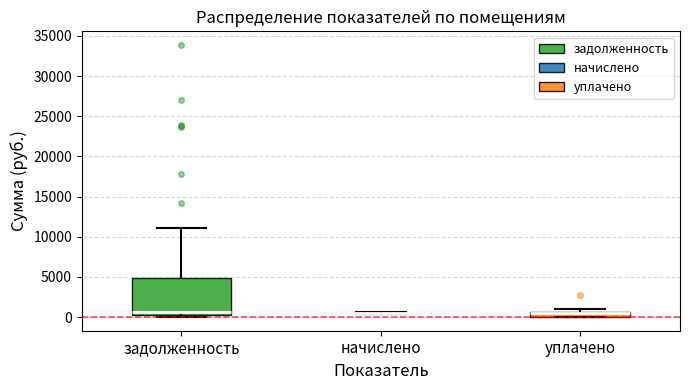

Where is the lower edge of the box for задолженность on the y-axis? The values are not printed on the chart, so give them approximately, as read against the axis.

0